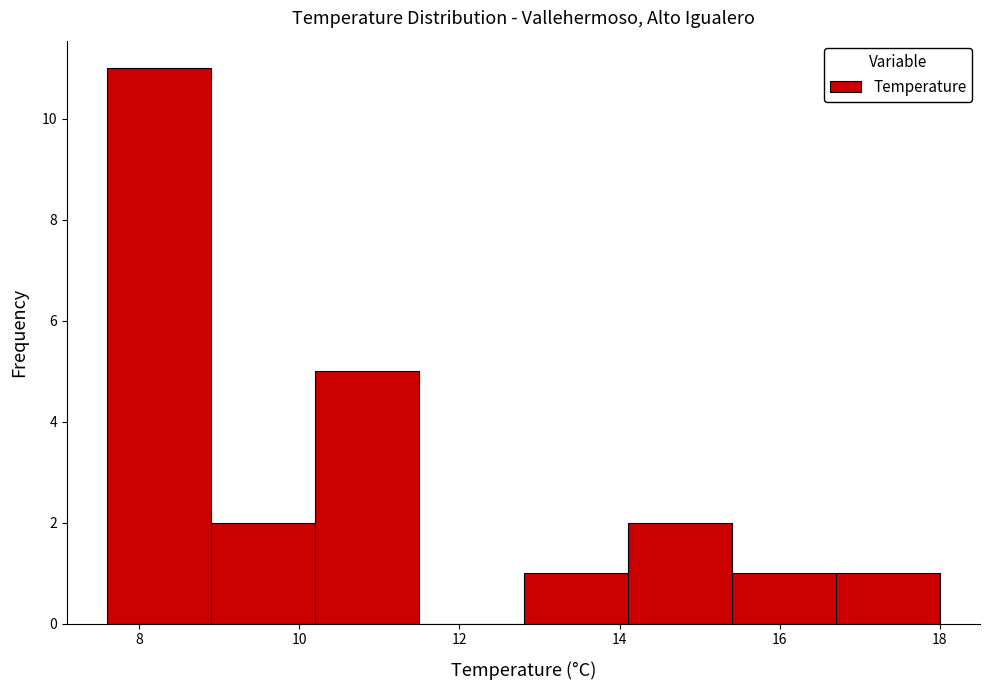

Reading left to right, transcribe this chart: for each bar, give the range it covers on the x-axis and its height. Neither the bar edges nor the heights are printed on the chart, so give them approximately, as read against the axes.

7.6 to 8.9: 11
8.9 to 10.2: 2
10.2 to 11.5: 5
11.5 to 12.8: 0
12.8 to 14.1: 1
14.1 to 15.4: 2
15.4 to 16.7: 1
16.7 to 18.0: 1